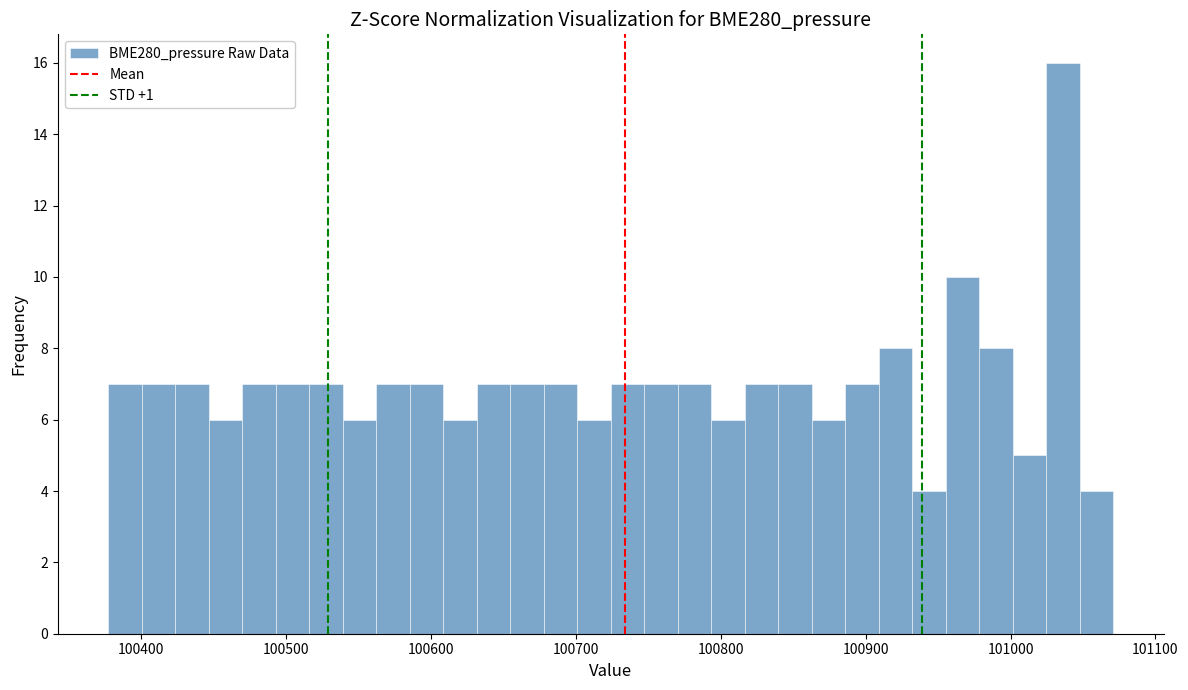

Around what value on the x-axis is the tallest bar? Give the approximate position of its centre, as read against the axis.

101040